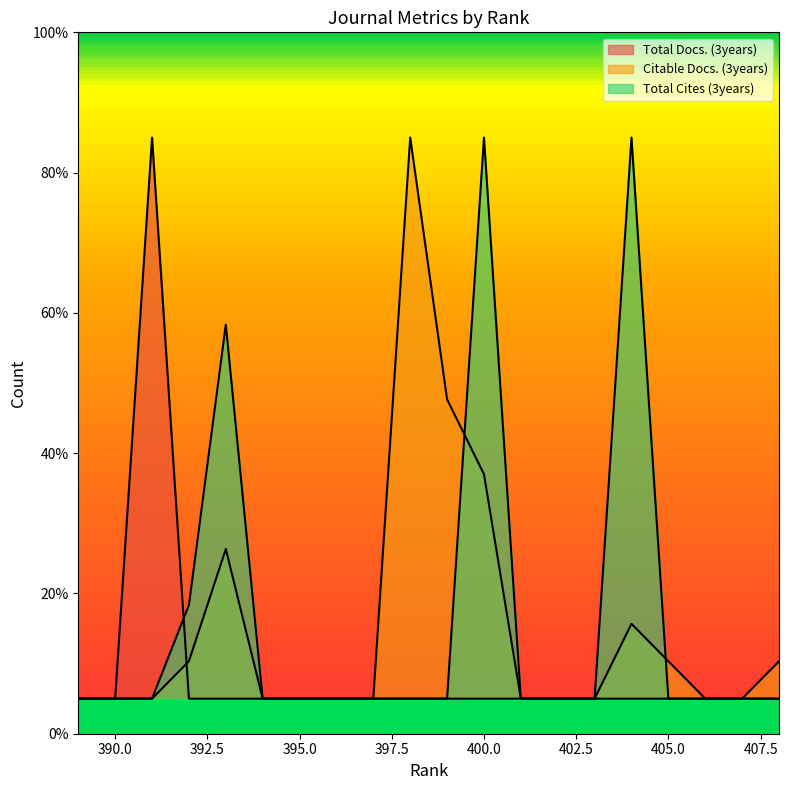

Rank the series at 408 from highest to lowest value.

Citable Docs. (3years), Total Docs. (3years), Total Cites (3years)